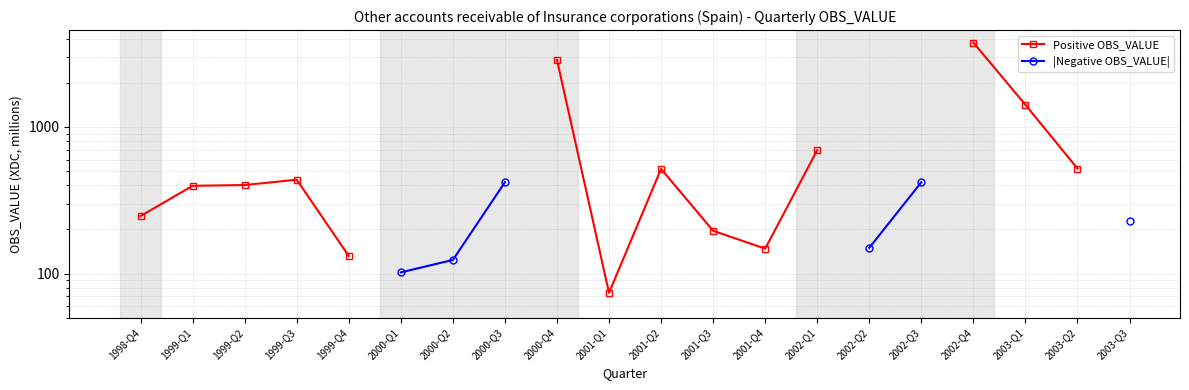

True or false: |Negative OBS_VALUE| and Positive OBS_VALUE intersect in this chart.

False